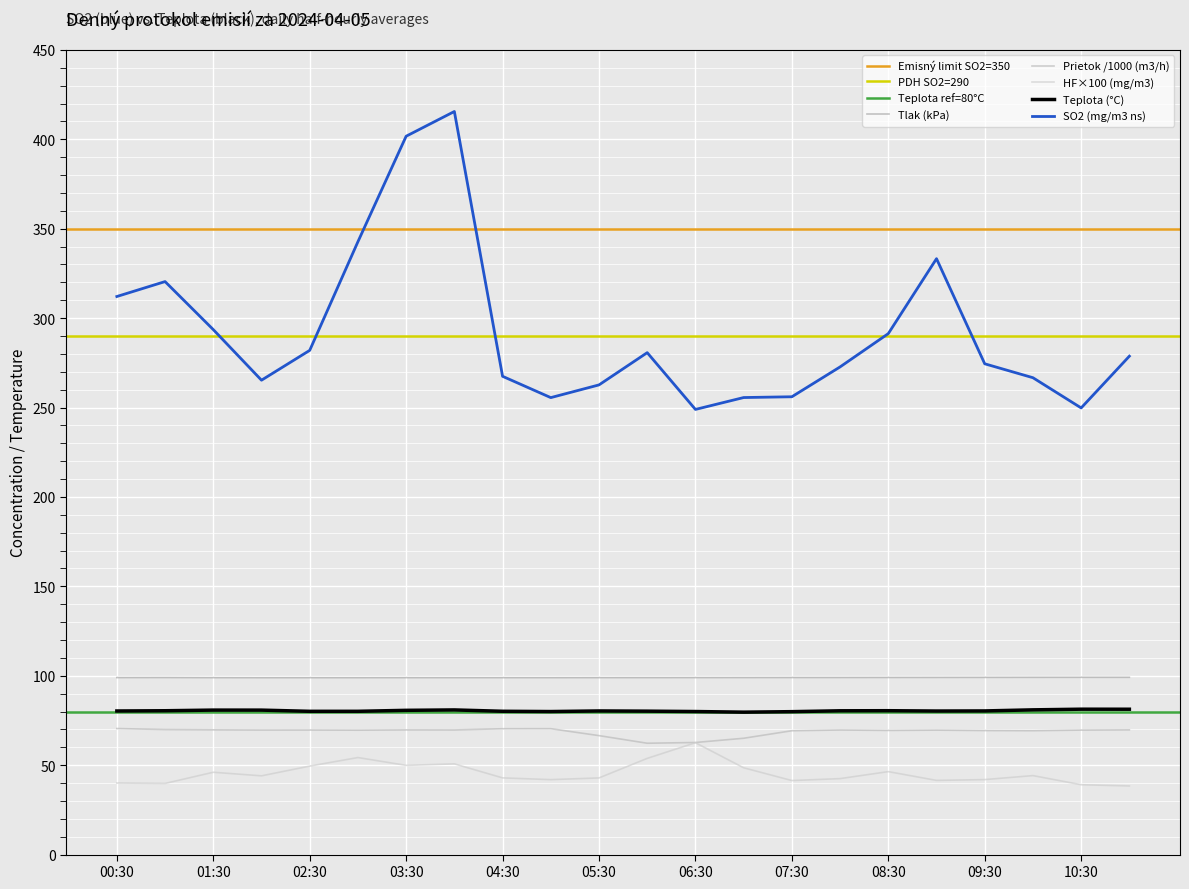

How many data points in HF are less than 44?

11